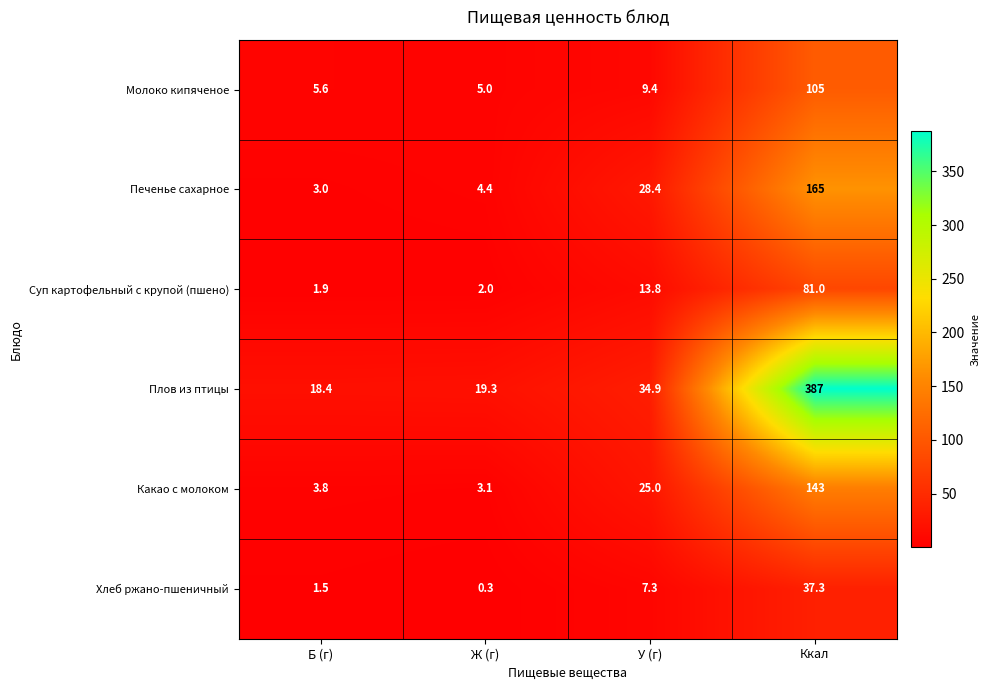

Which series has the largest range (max minus min)?

Плов из птицы